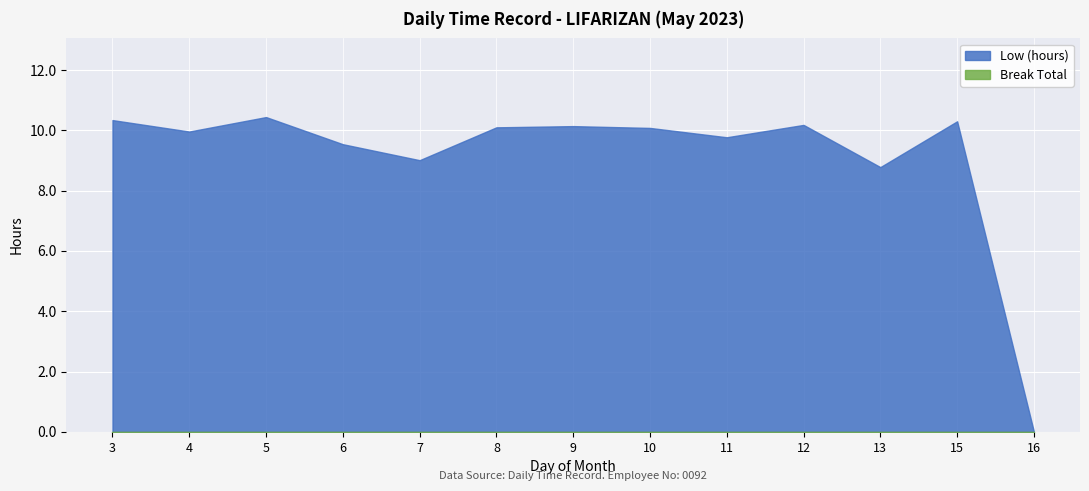

At how many categories does at least one series exceed 2?

12